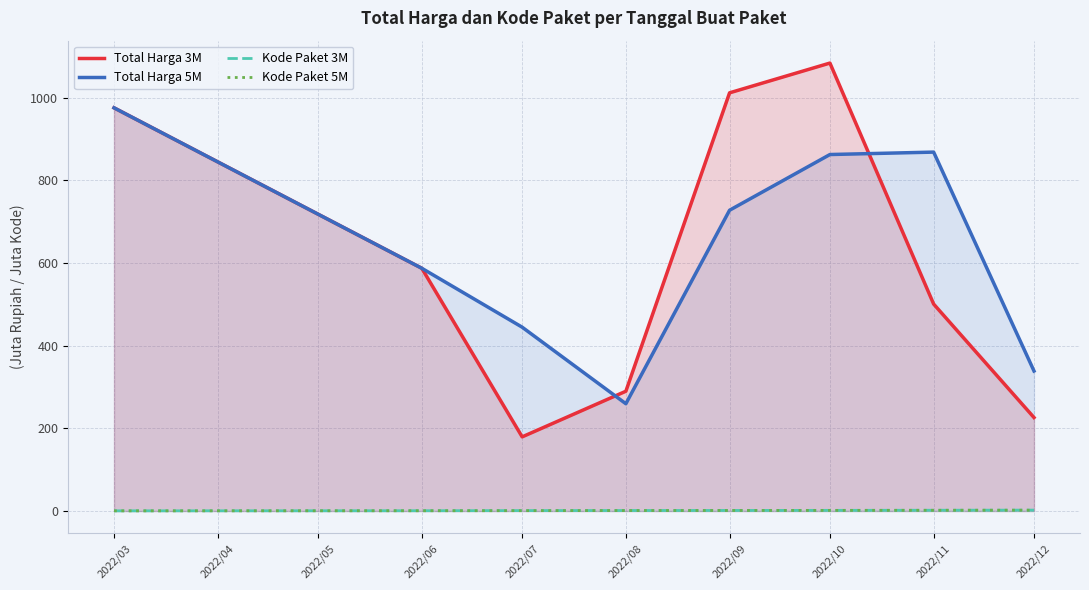

True or false: Kode Paket 5M and Total Harga 3M intersect in this chart.

False